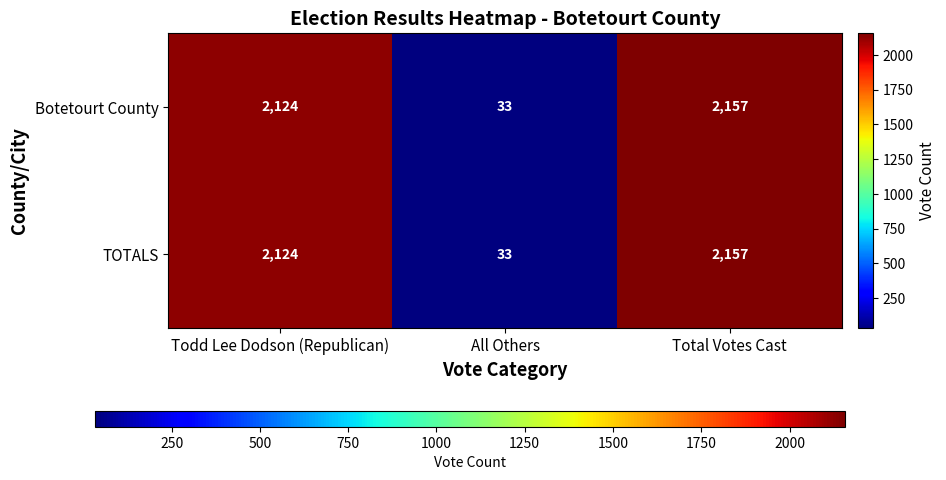

The TOTALS series shows 20 at All Others. True or false?

False